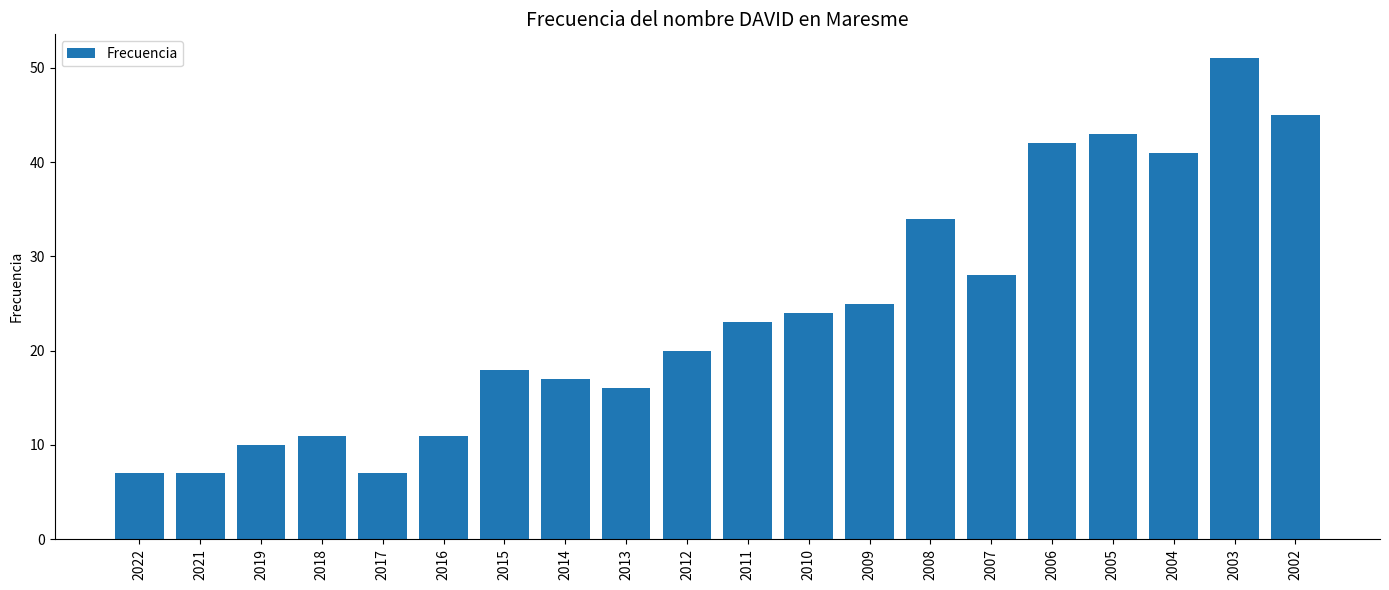

What is the average value?

24